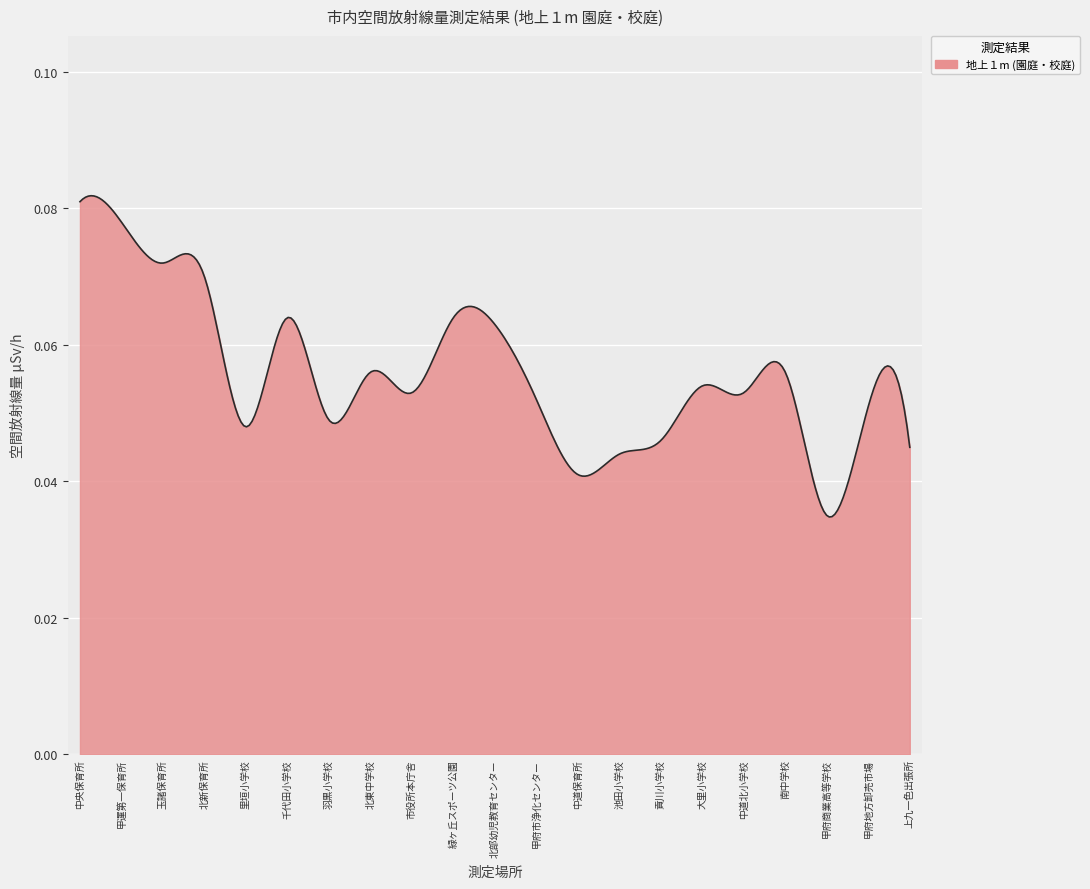

True or false: the data has more than 0 interior local peaks.

True